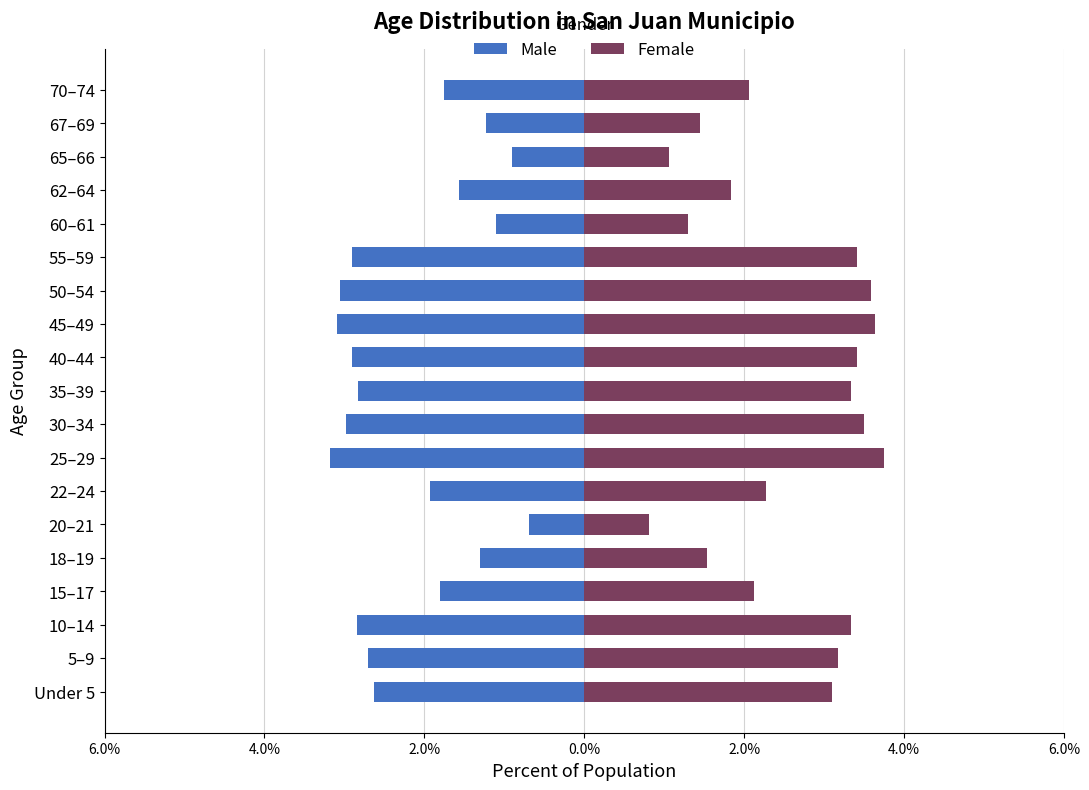

What is the label of the 4th bar from the right?

62–64